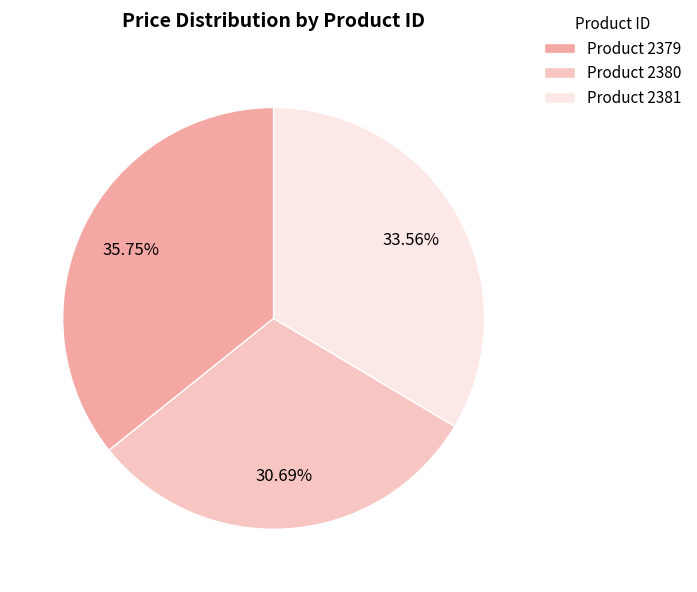

How many segments does this pie chart have?

3